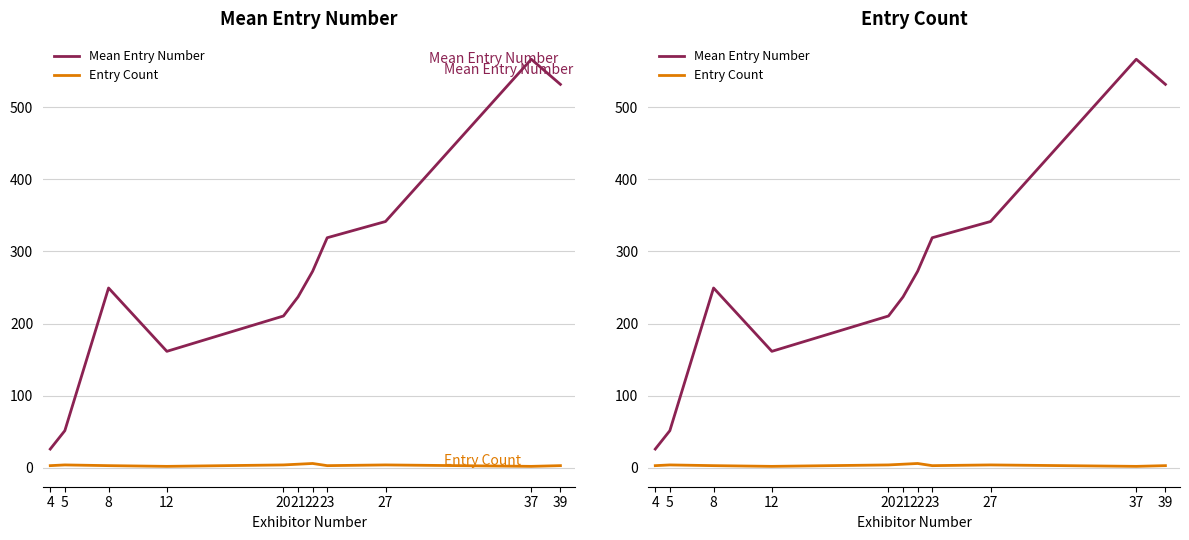

Is this an area chart (filled region under the line)?

No